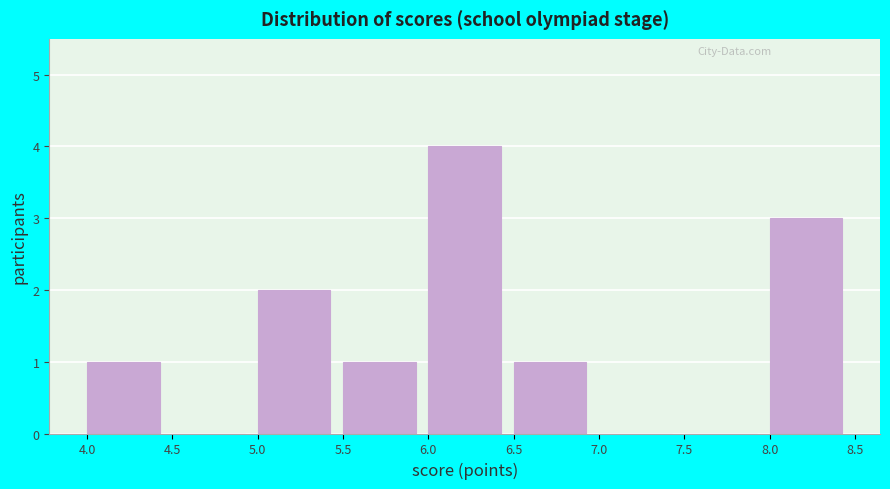

What is the height of the bar covering 6.5 to 7.0 on the x-axis? The values are not printed on the chart, so give them approximately, as read against the axis.

1